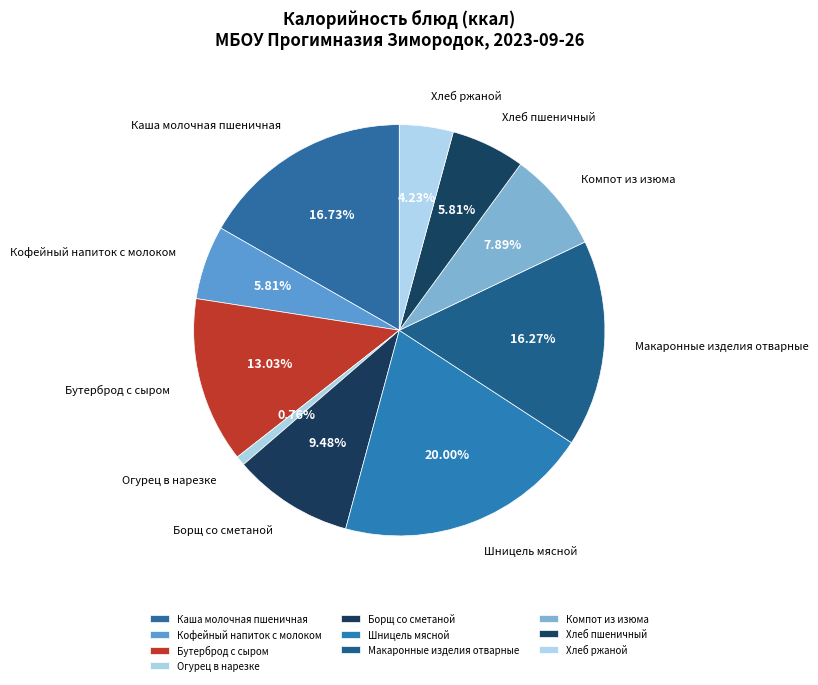

True or false: Шницель мясной accounts for 20% of the total.

True